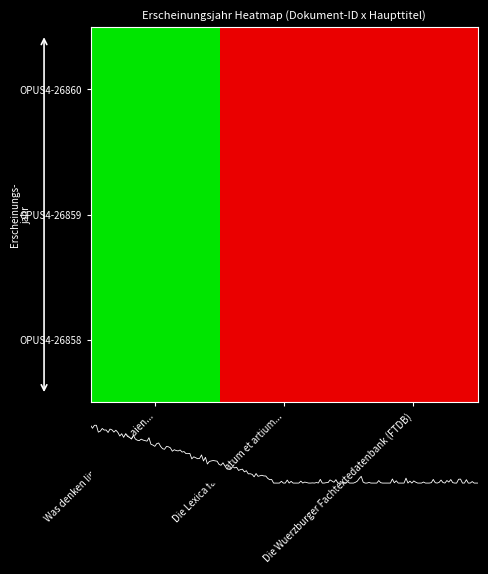

Is it true that OPUS4-26858 equals 2018 at Die Lexica facultatum et artium...?

True